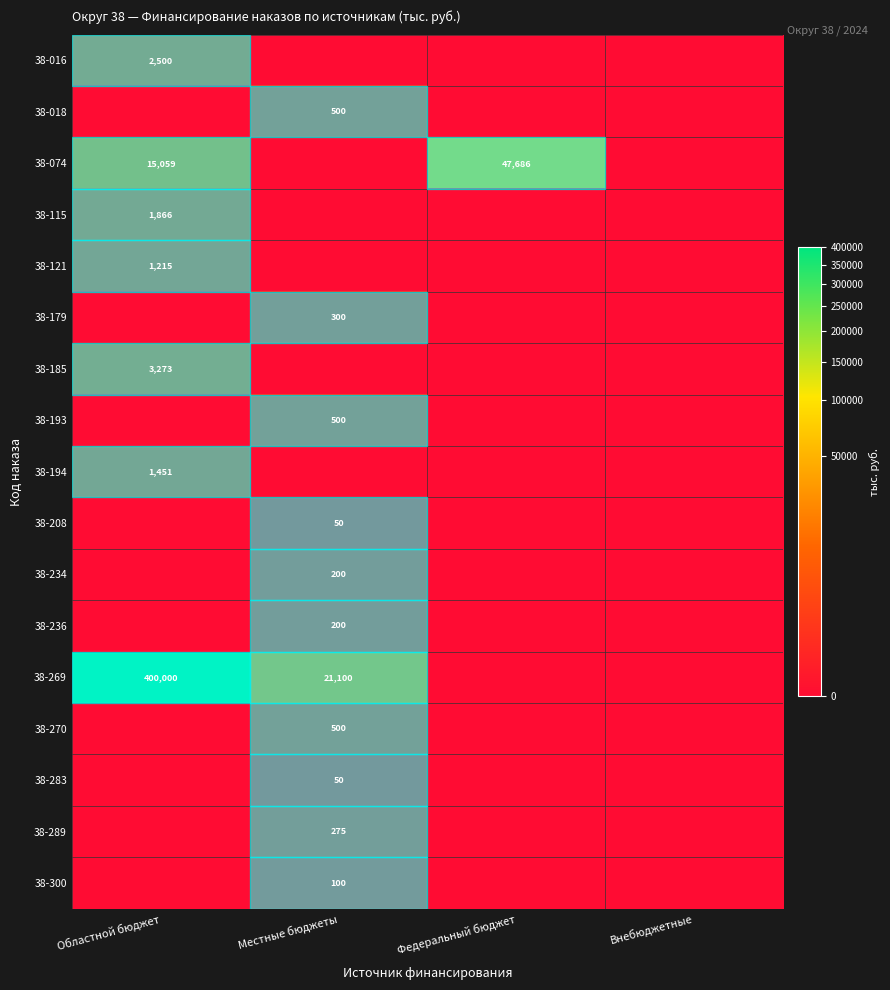

Is it true that 38-208 equals 90 at Местные бюджеты?

False